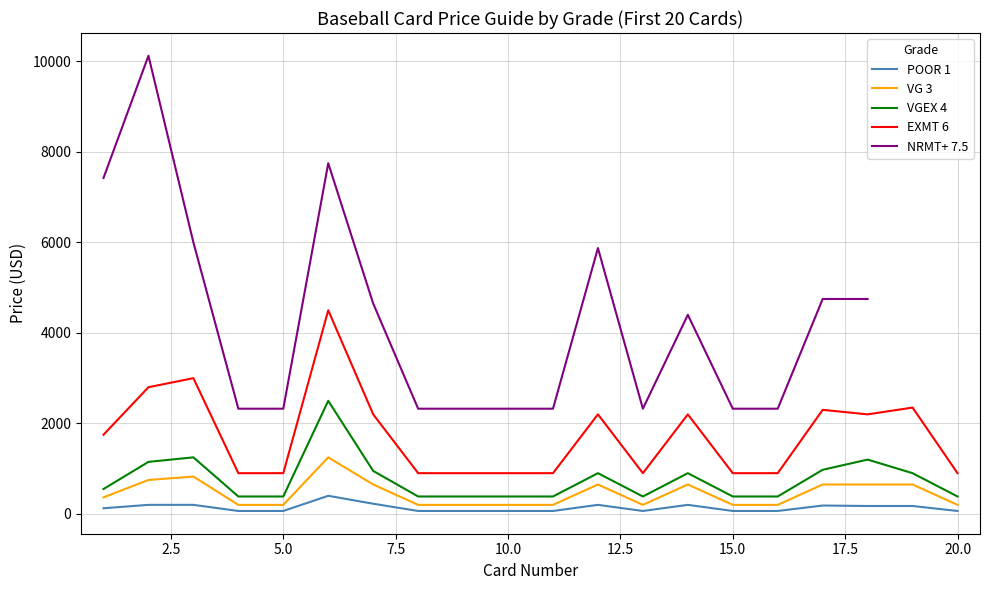

How many data points in POOR 1 are above 125?

9